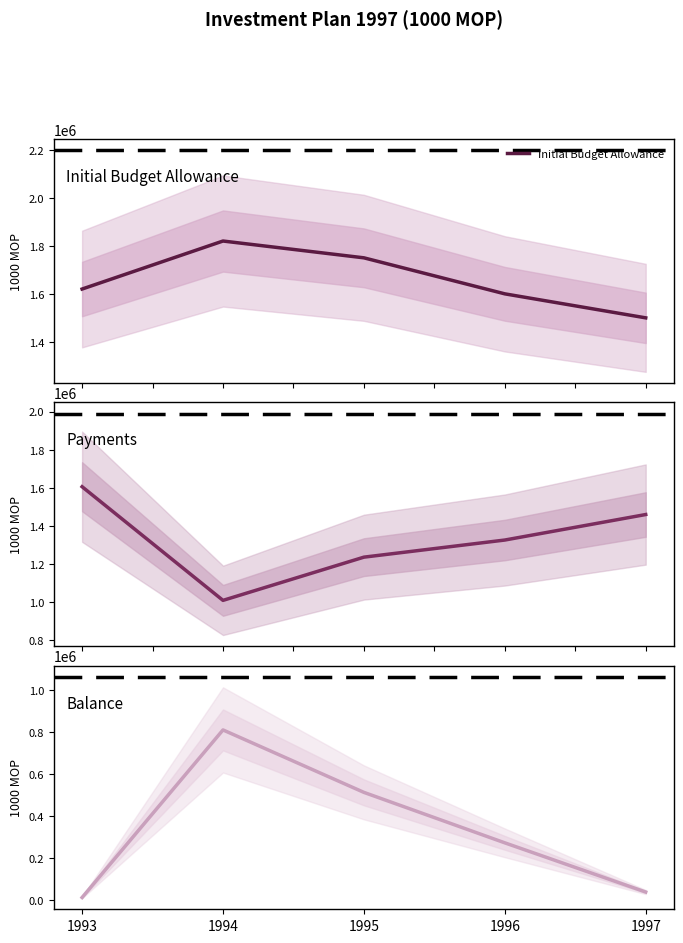

Reading left to right, extract all data points from this chart.

Initial Budget Allowance: 1620000	1820000	1750000	1600000	1500000
Payments: 1606637	1010343	1237087	1326889	1460707
Balance: 13363	809657	512913	273111	39293